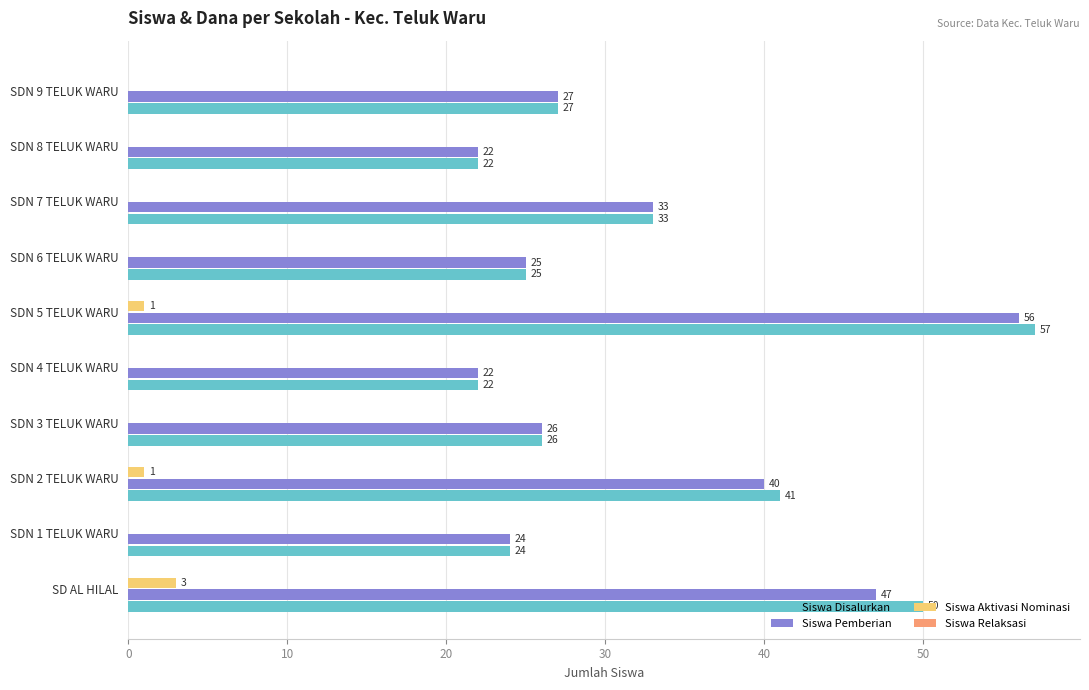

At which category does the chart reach its peak across all series?

SDN 5 TELUK WARU